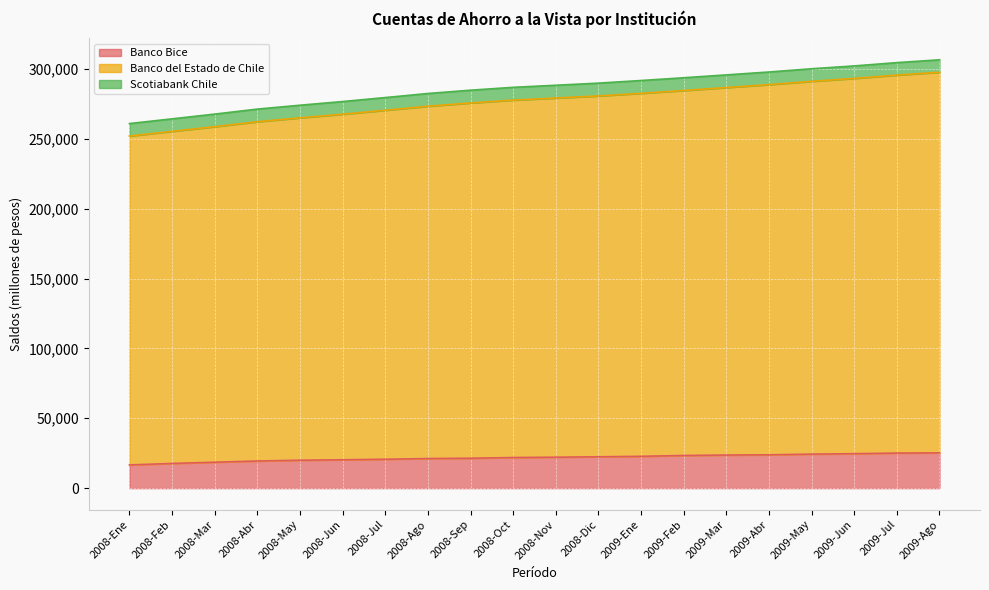

What is the label of the 6th point from the left?

2008-Jun